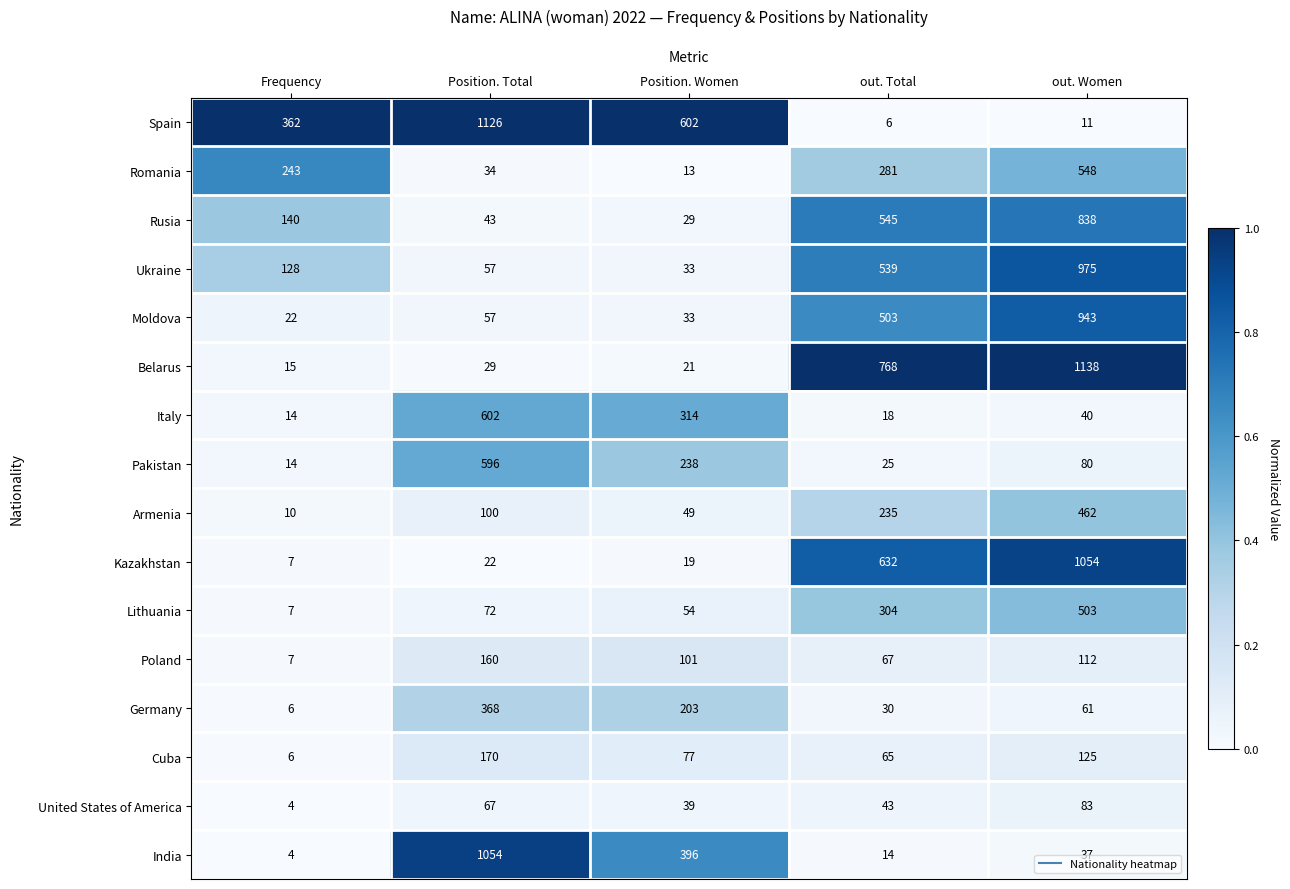

What is the difference between the maximum and minimum values in the Cuba series?

164